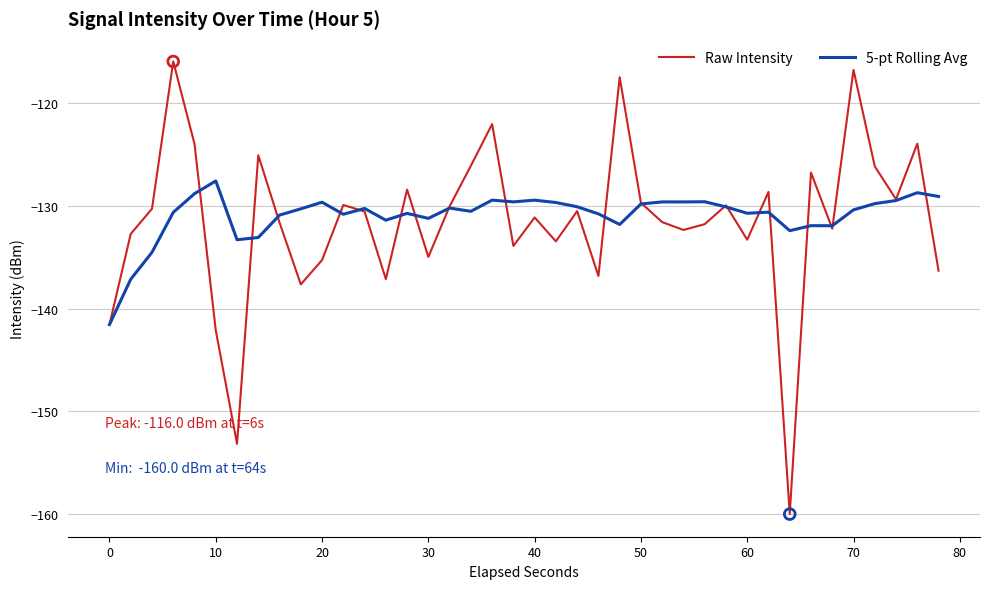

What is the minimum value for Raw Intensity?

-160.0